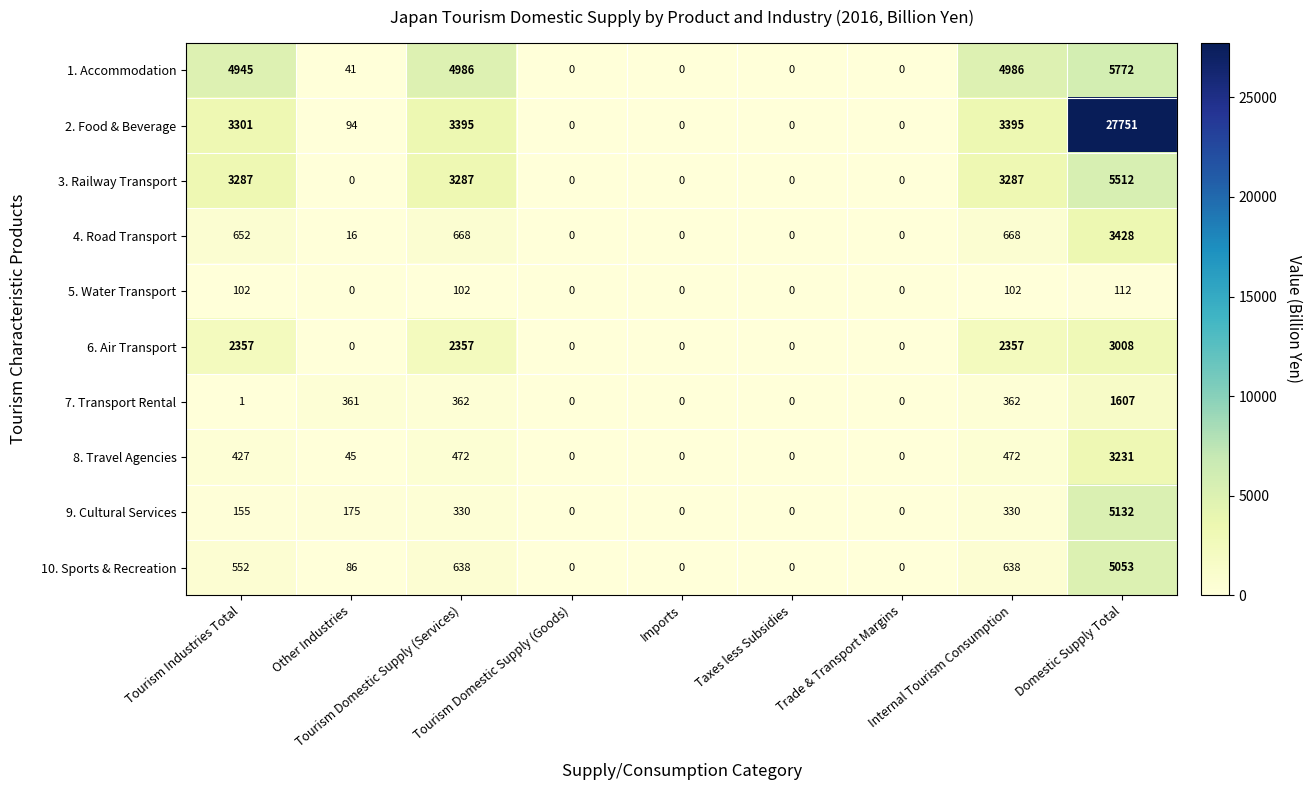

What is the total value across all series at Tourism Industries Total?

15779